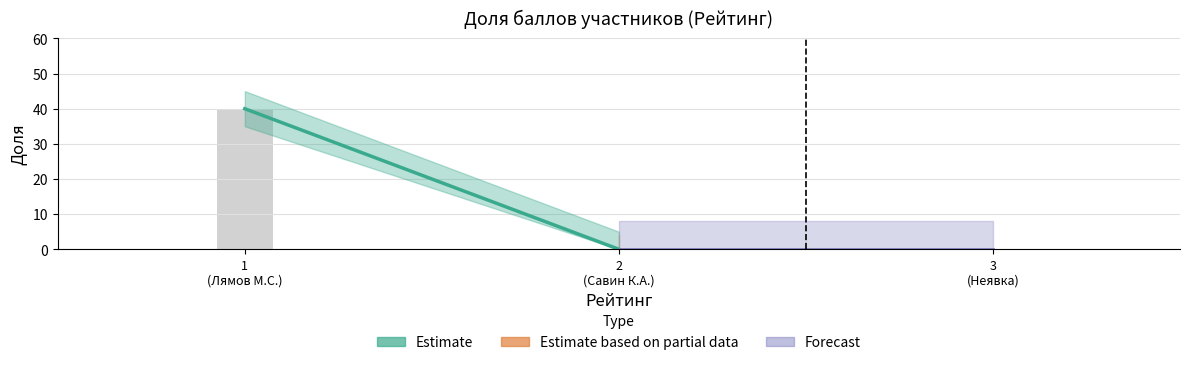

What is the greatest value displayed?

40